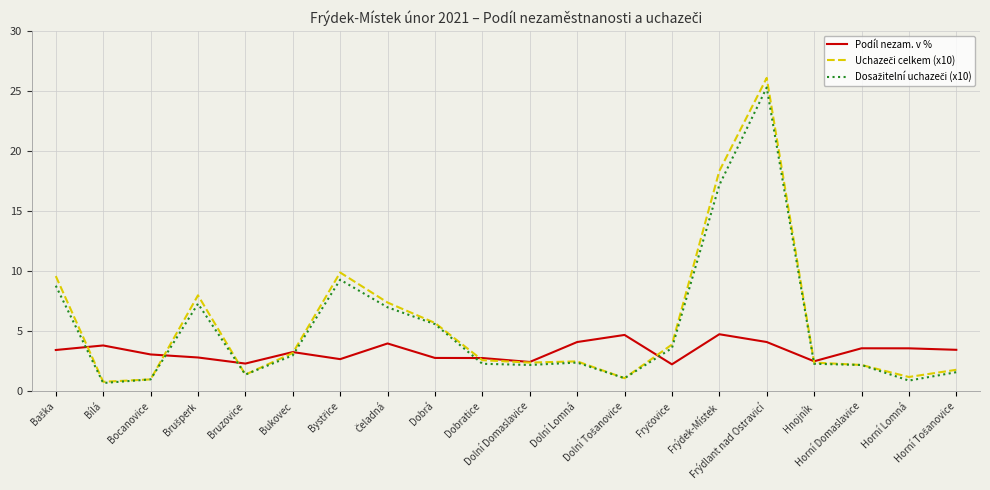

What is the smallest value displayed?

0.7